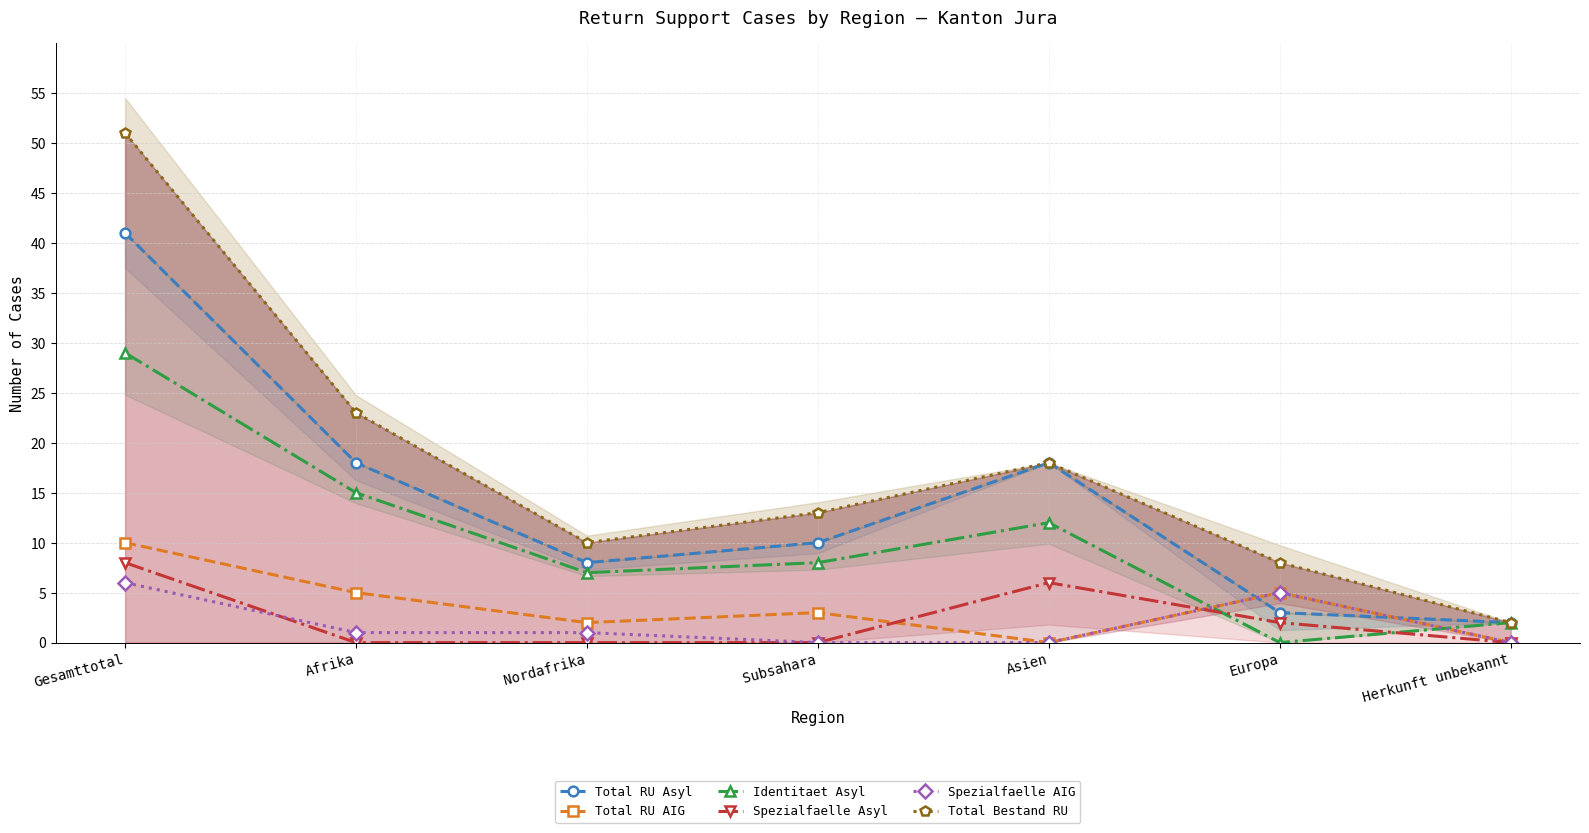

List the series in order of their peak value, highest first.

Total Bestand RU, Total RU Asyl, Identitaet Asyl, Total RU AIG, Spezialfaelle Asyl, Spezialfaelle AIG